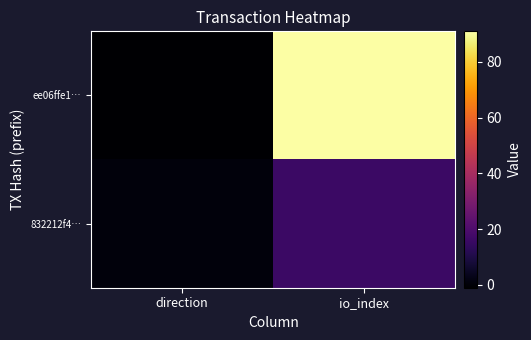

Reading left to right, extract all data points from this chart.

ee06ffe1…: direction=-1	io_index=91
832212f4…: direction=1	io_index=16